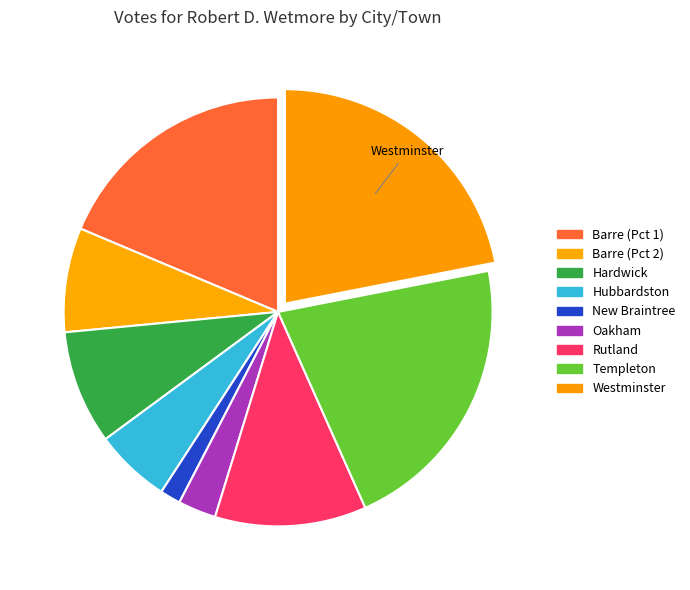

Rank the categories by value from lowest to highest.

New Braintree, Oakham, Hubbardston, Barre (Pct 2), Hardwick, Rutland, Barre (Pct 1), Templeton, Westminster